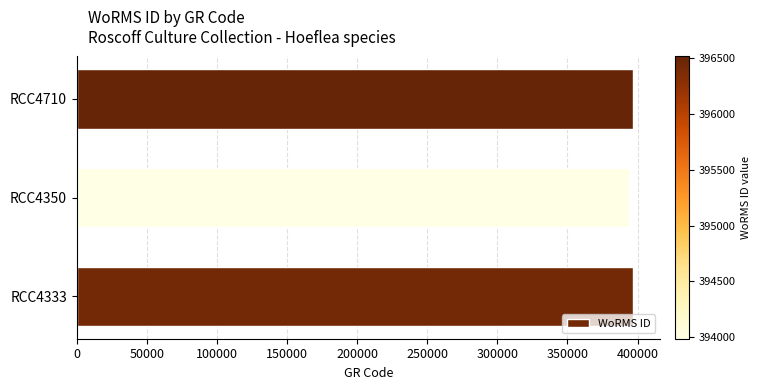

The value at RCC4710 is 594495. True or false?

False